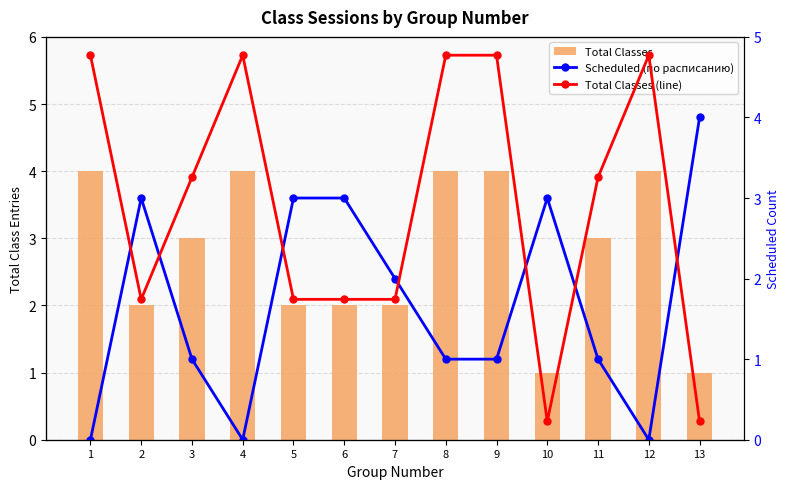

Which has a higher value, 9 or 1?

9